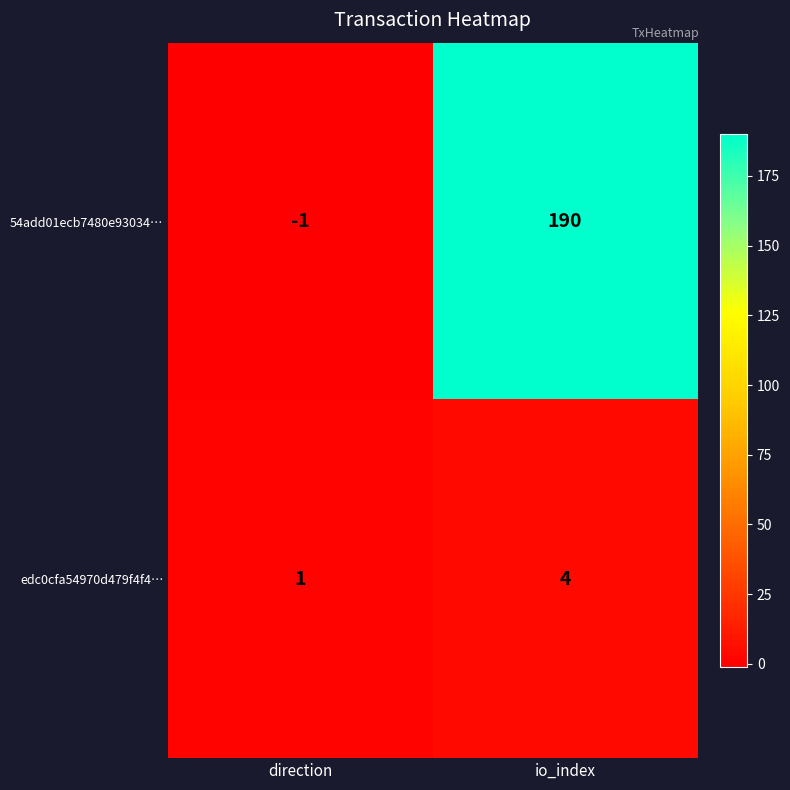

What is the sum of the edc0cfa54970d479f4f4… values at direction and io_index?

5